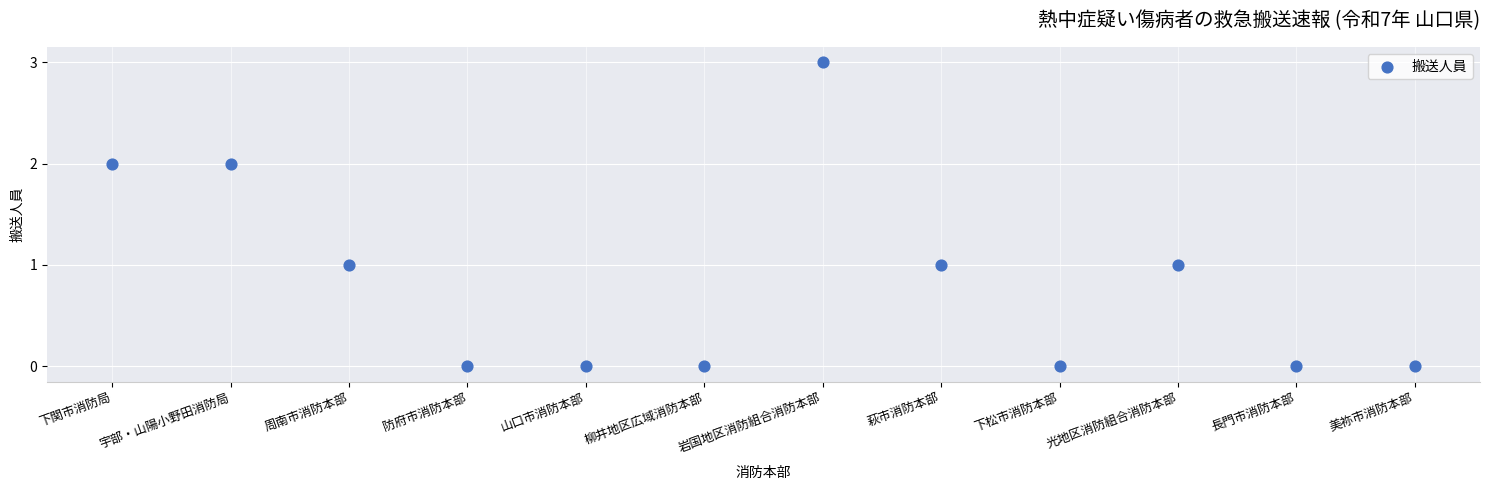

What is the range of X values (max minus min)?

11